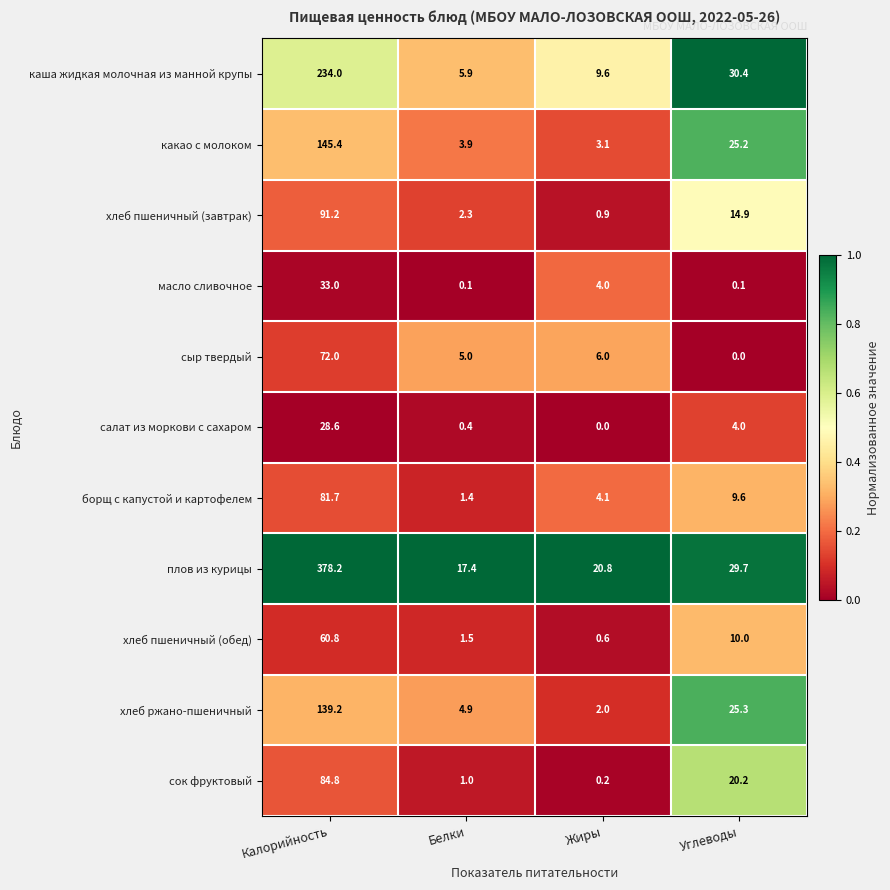

Between Жиры and Углеводы, which series saw the biggest shift?

хлеб ржано-пшеничный